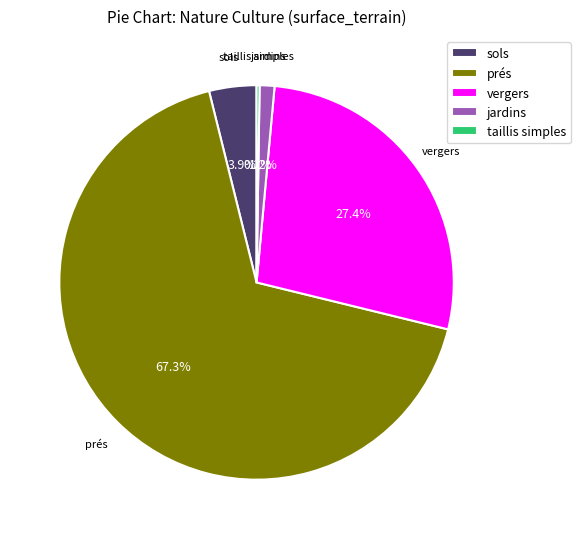

Is the sum of prés and jardins greater than half?

Yes